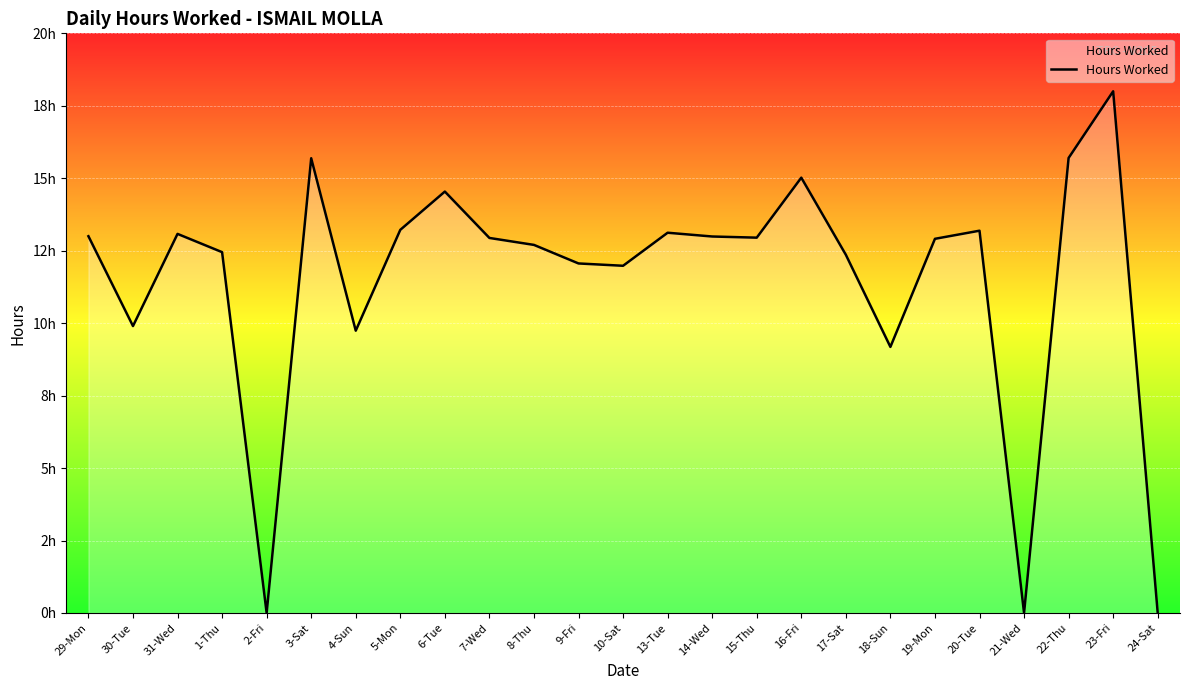

Is this an area chart (filled region under the line)?

Yes